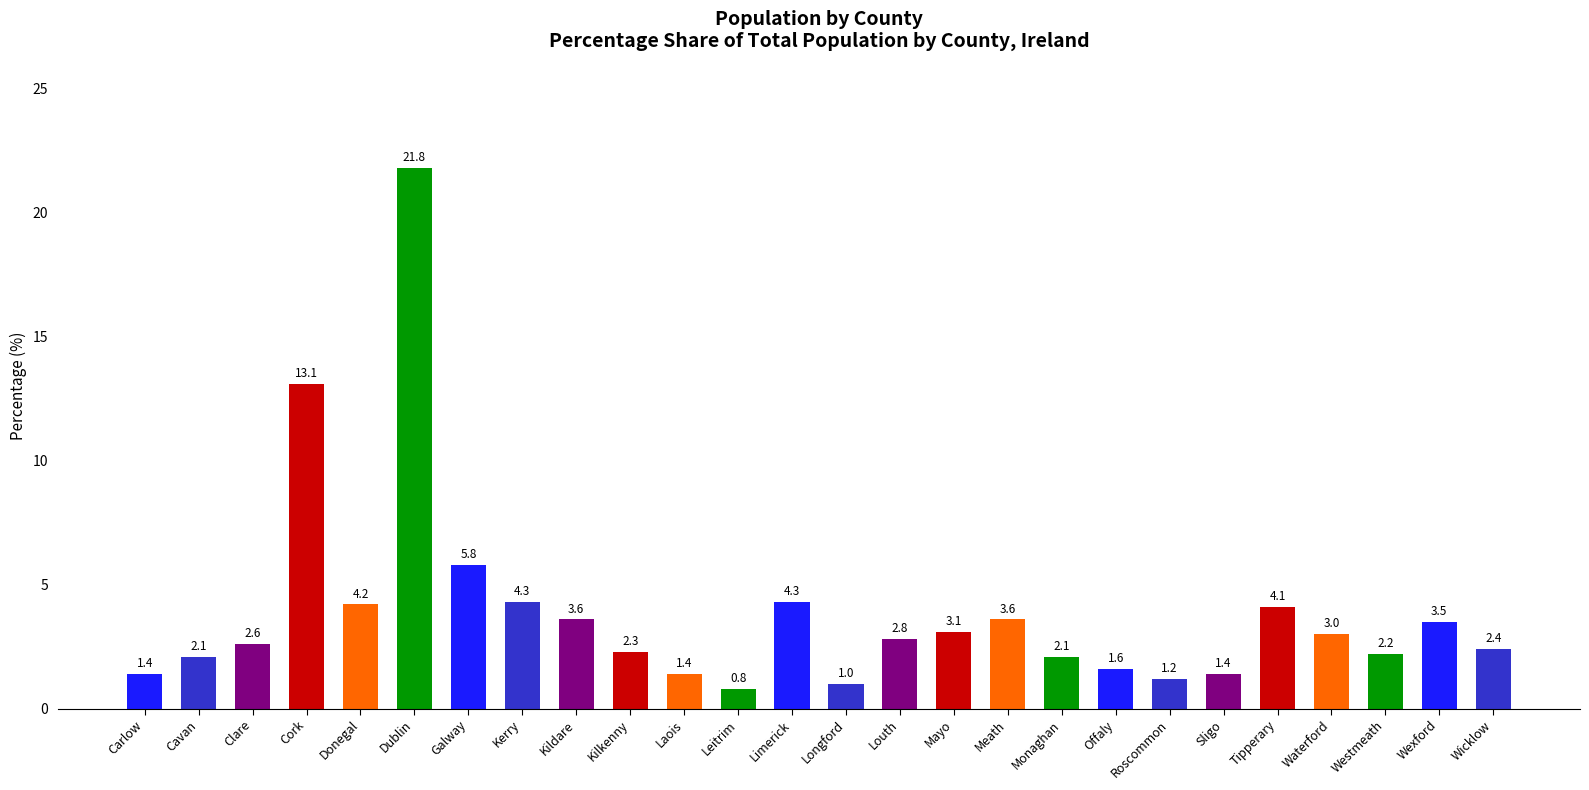

Is it true that the value at Cavan is 0.5?

False